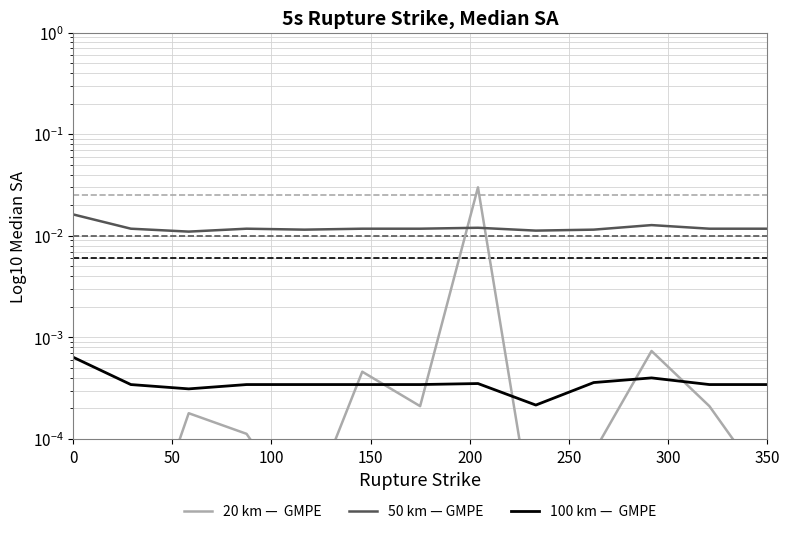

How many intersections are there between % Evangelical (norm) and Population (norm)?

6